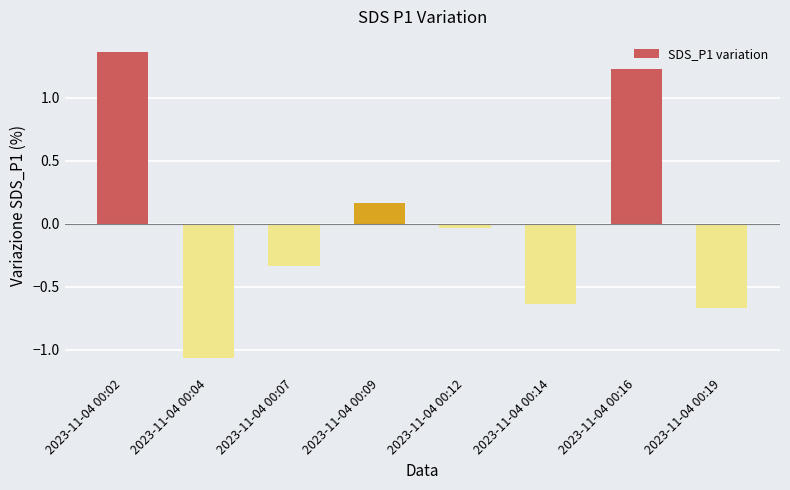

Does the chart contain stacked bars?

No